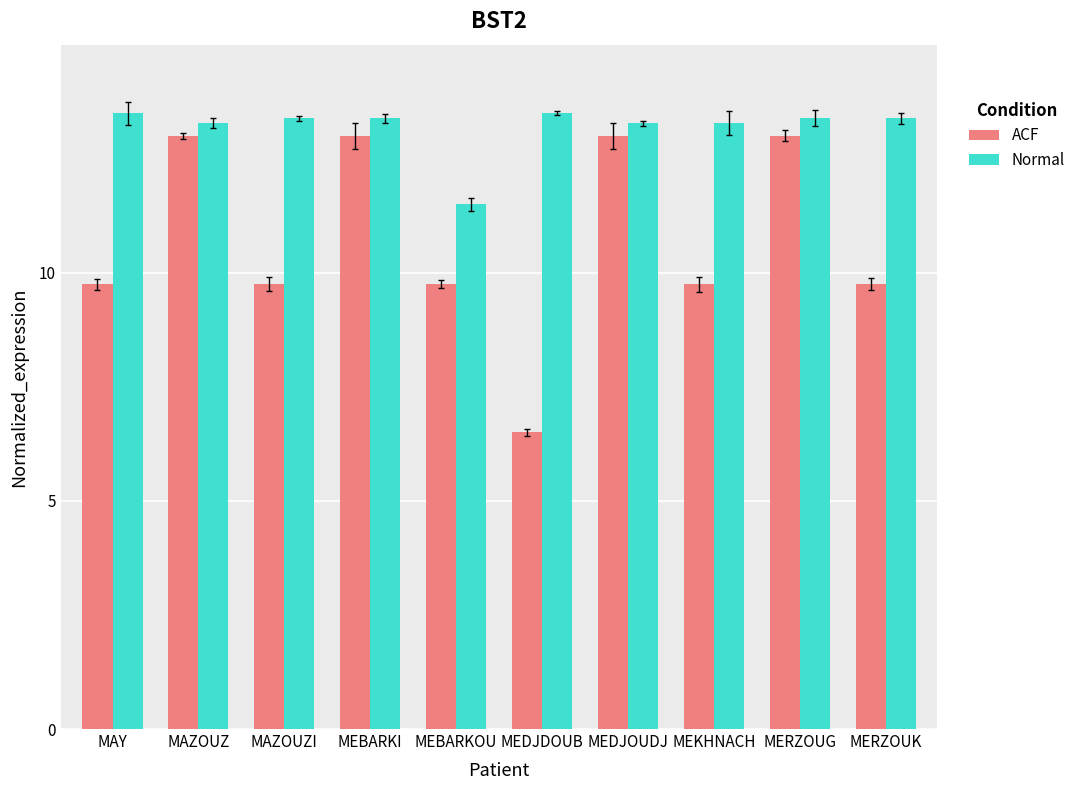

Does the chart contain stacked bars?

No